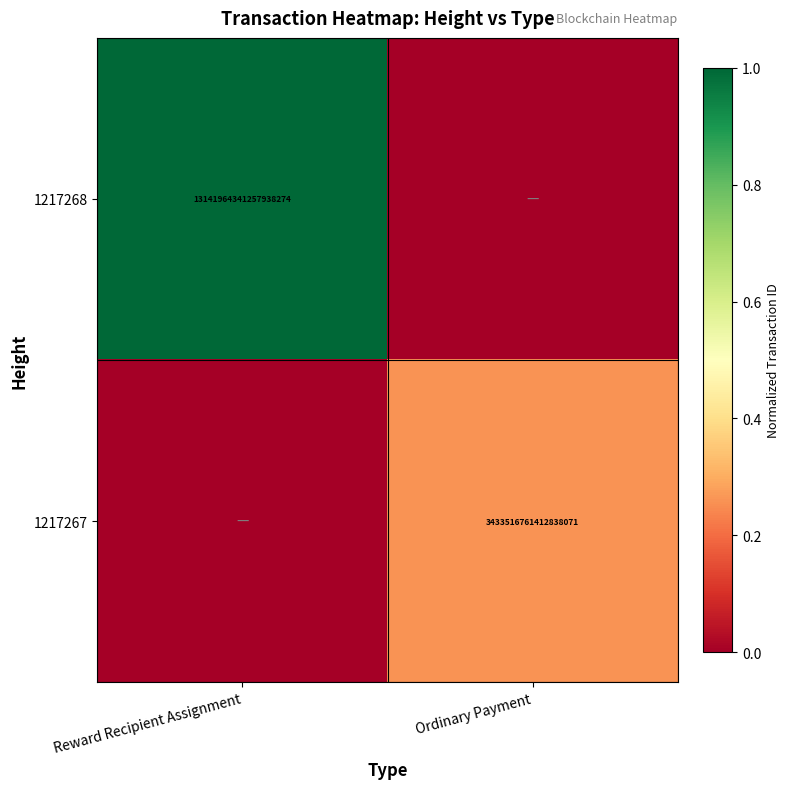

Is it true that 1217267 equals 3433516761412837888 at Ordinary Payment?

True